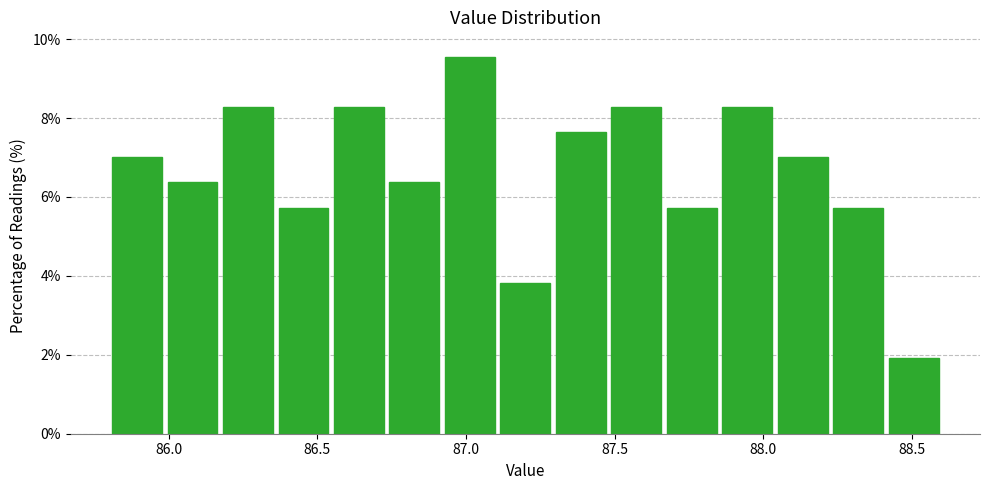

Around what value on the x-axis is the tallest bar? Give the approximate position of its centre, as read against the axis.

87.00